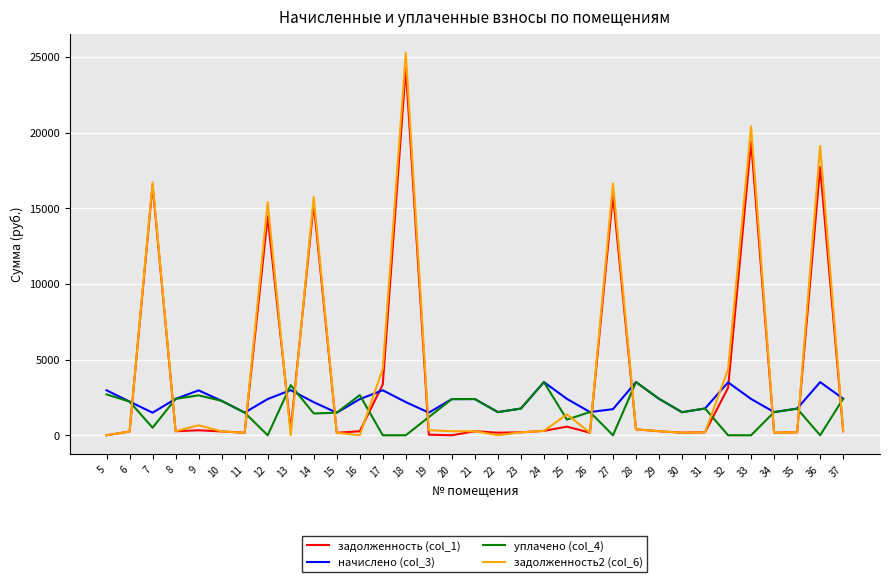

The value of уплачено (col_4) at 14 is 1440.1. True or false?

True